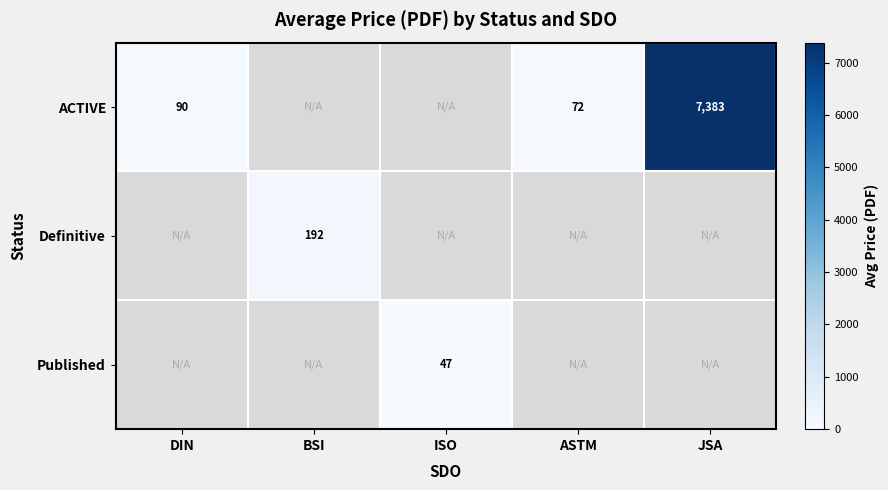

The value of Published at ISO is 47.0. True or false?

True